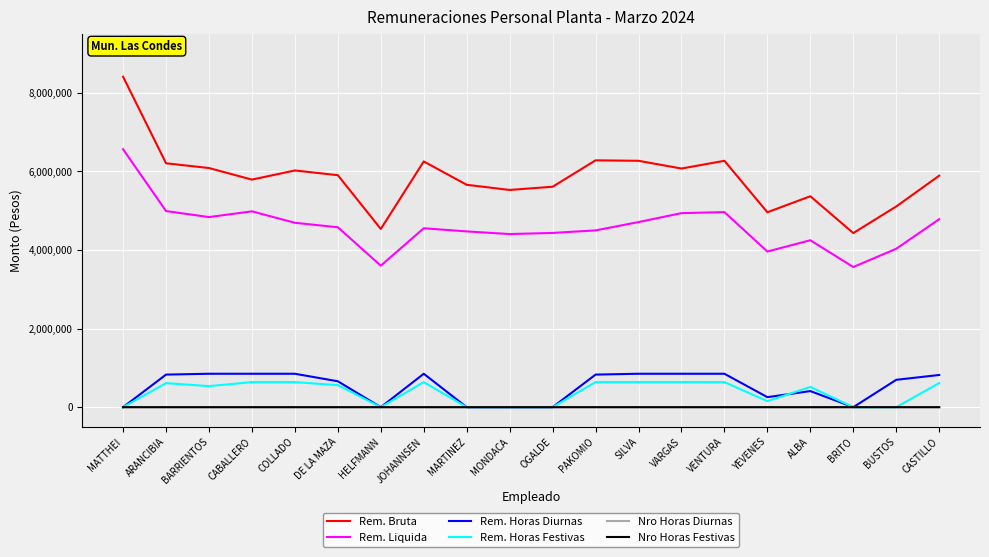

Does the chart display data point markers on the line(s)?

No